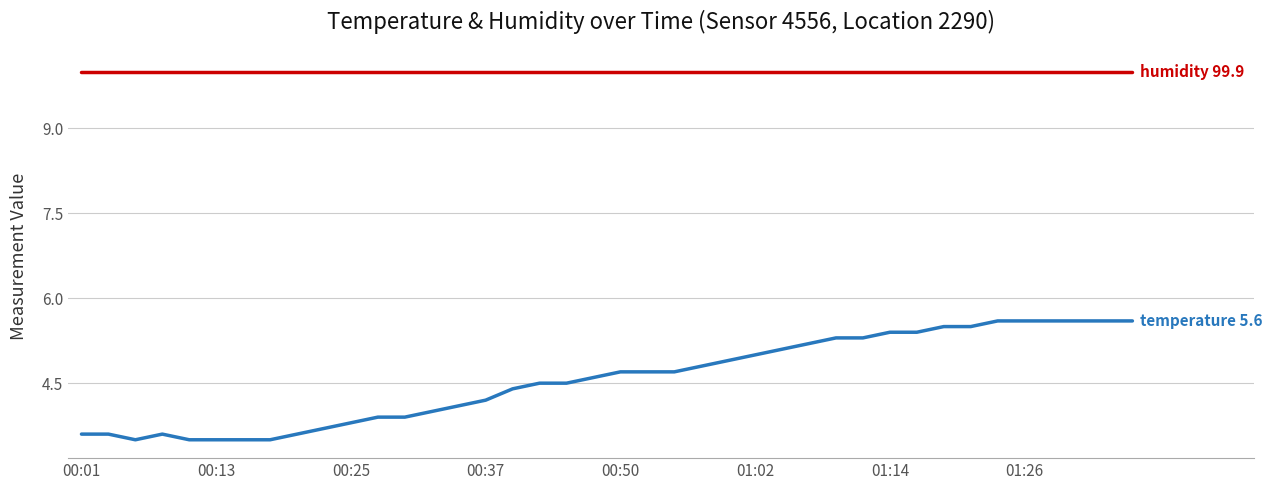

Does the chart have visible grid lines?

Yes